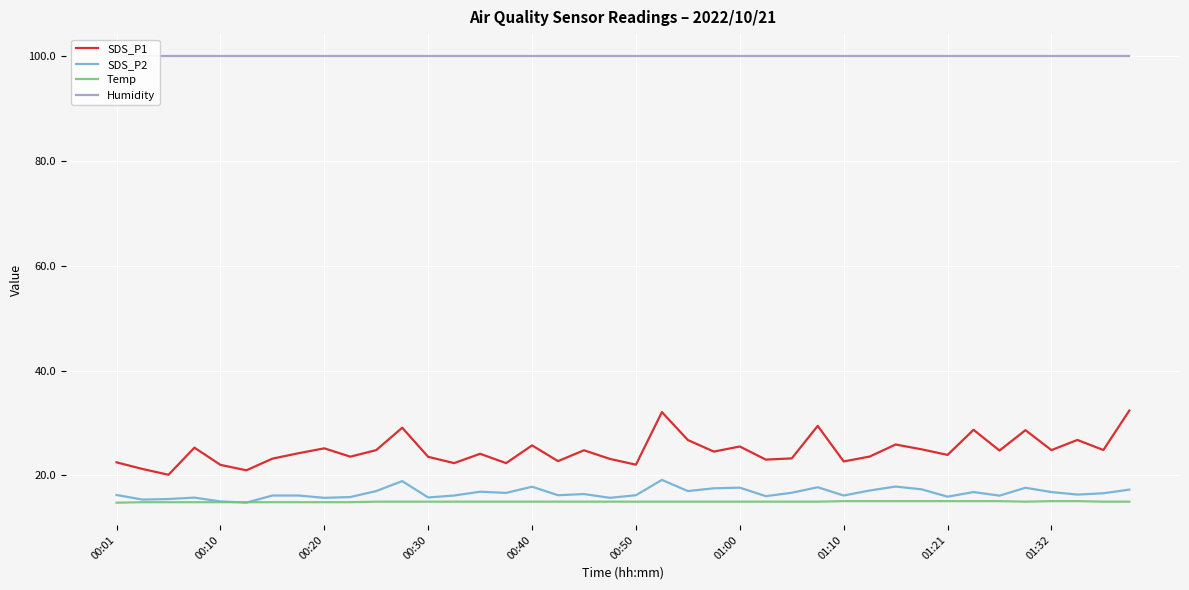

Which series ends up on top after the final intersection of SDS_P2 and Temp?

SDS_P2